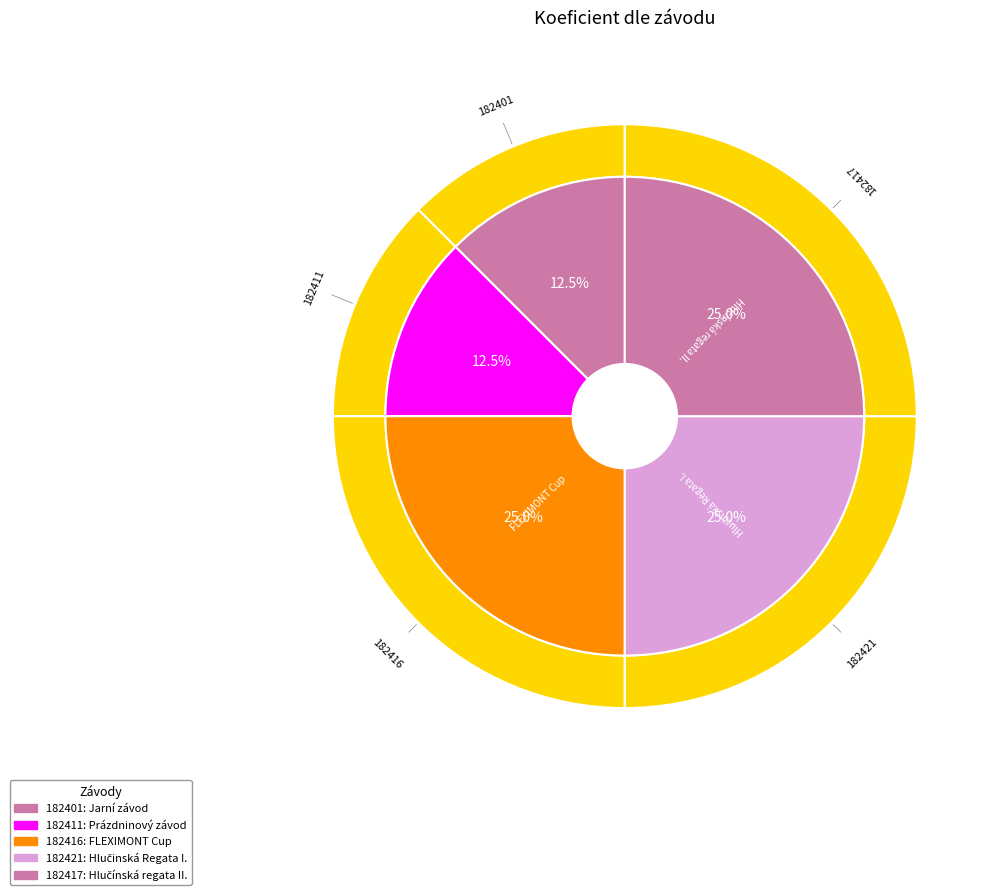

What is the largest slice in the pie chart?

182416